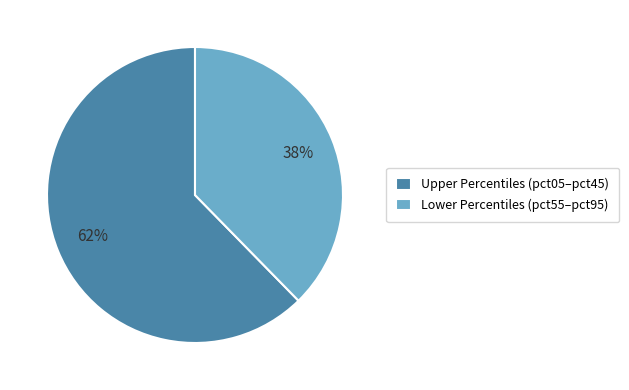

Which slice is the smallest?

Lower Percentiles (pct55–pct95)